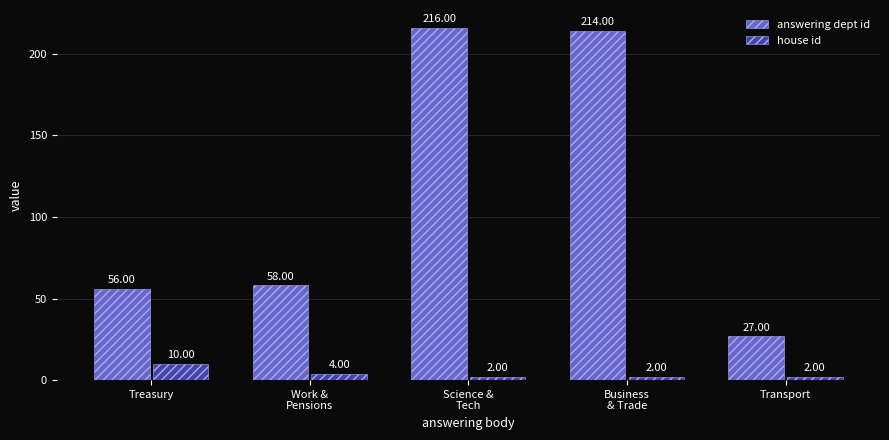

Which series has the largest total across all categories?

answering dept id